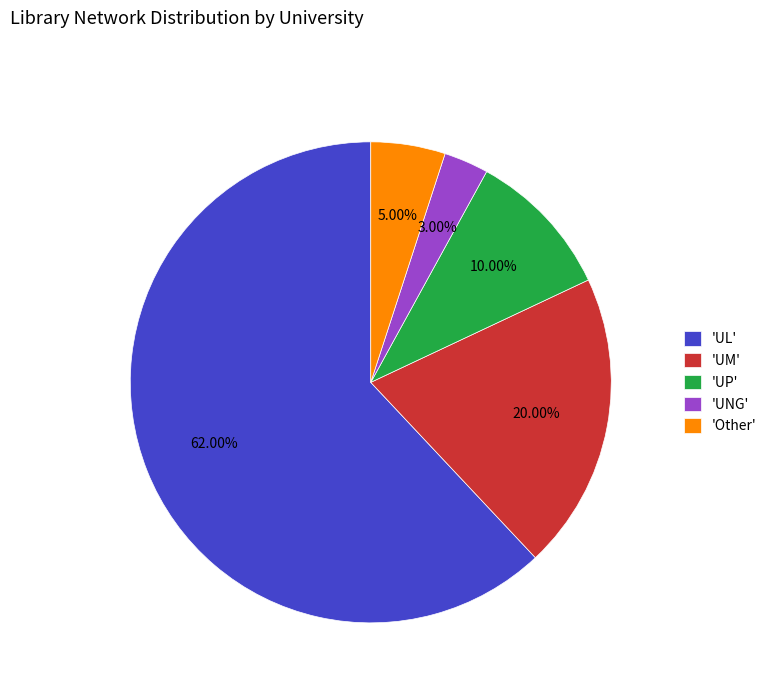

What is the ratio of the value at 'UP' to the value at 'UNG'?

3.3